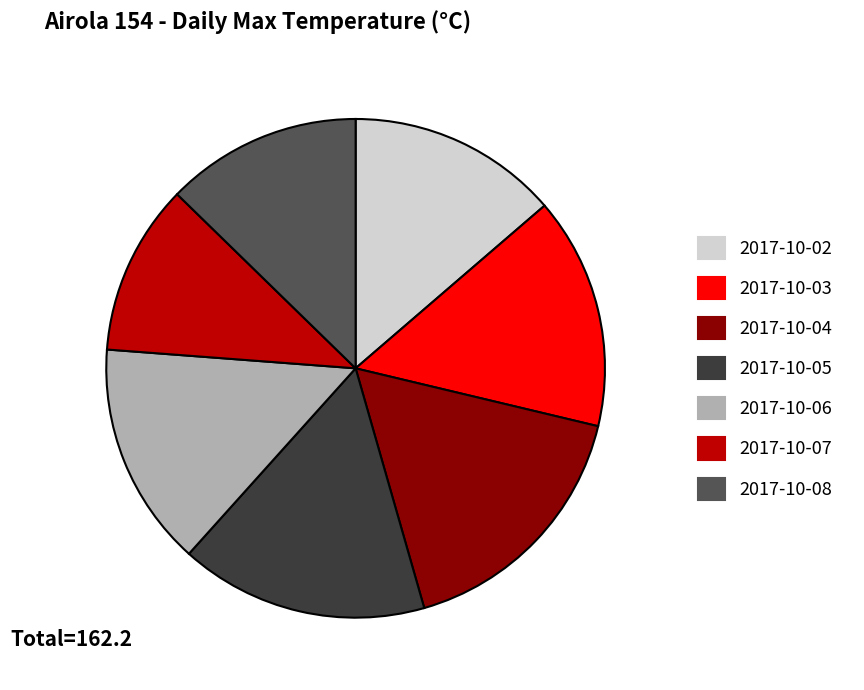

Do 2017-10-08 and 2017-10-03 together represent more than half of the pie?

No